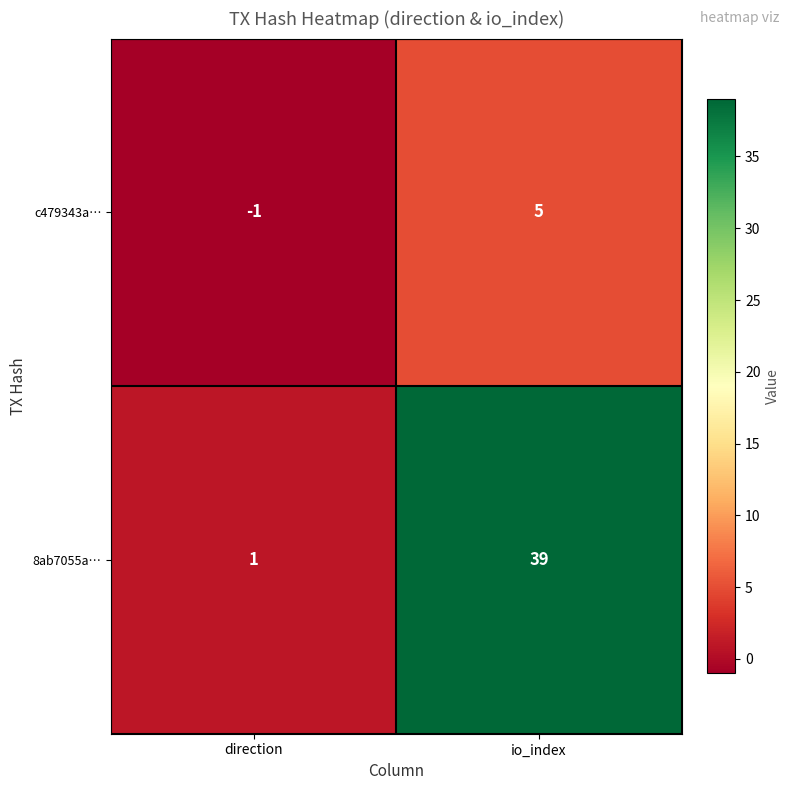

What is the total value across all series at io_index?

44